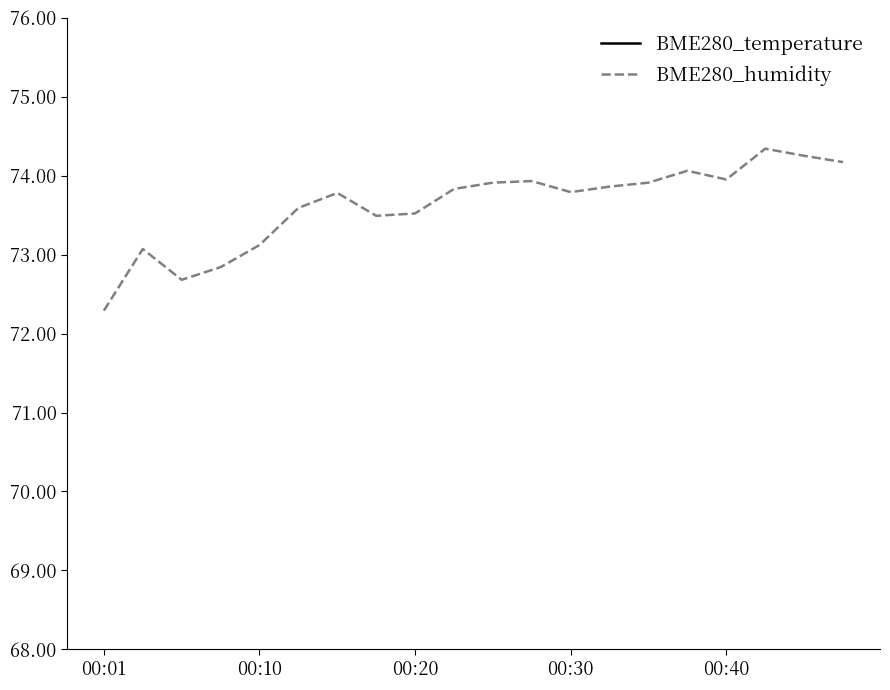

How many lines are shown in the chart?

2